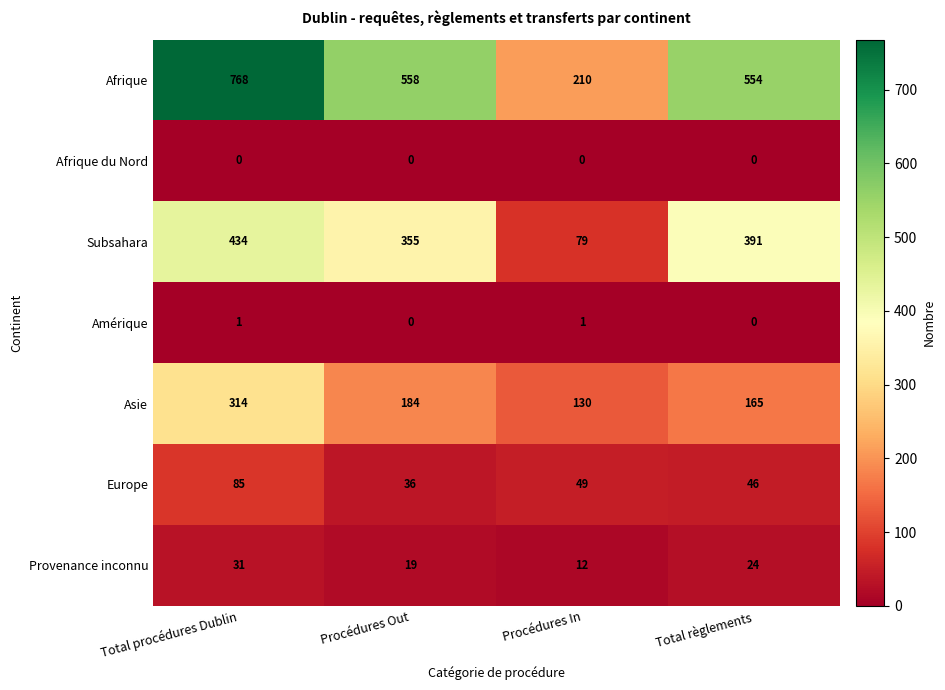

What is the greatest value displayed?

768